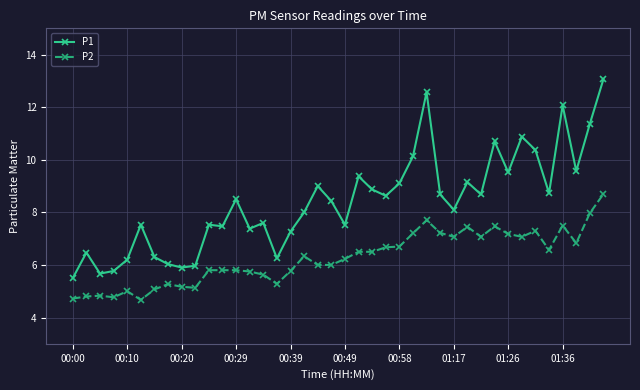

What is the difference between the maximum and minimum values in the P2 series?

4.0